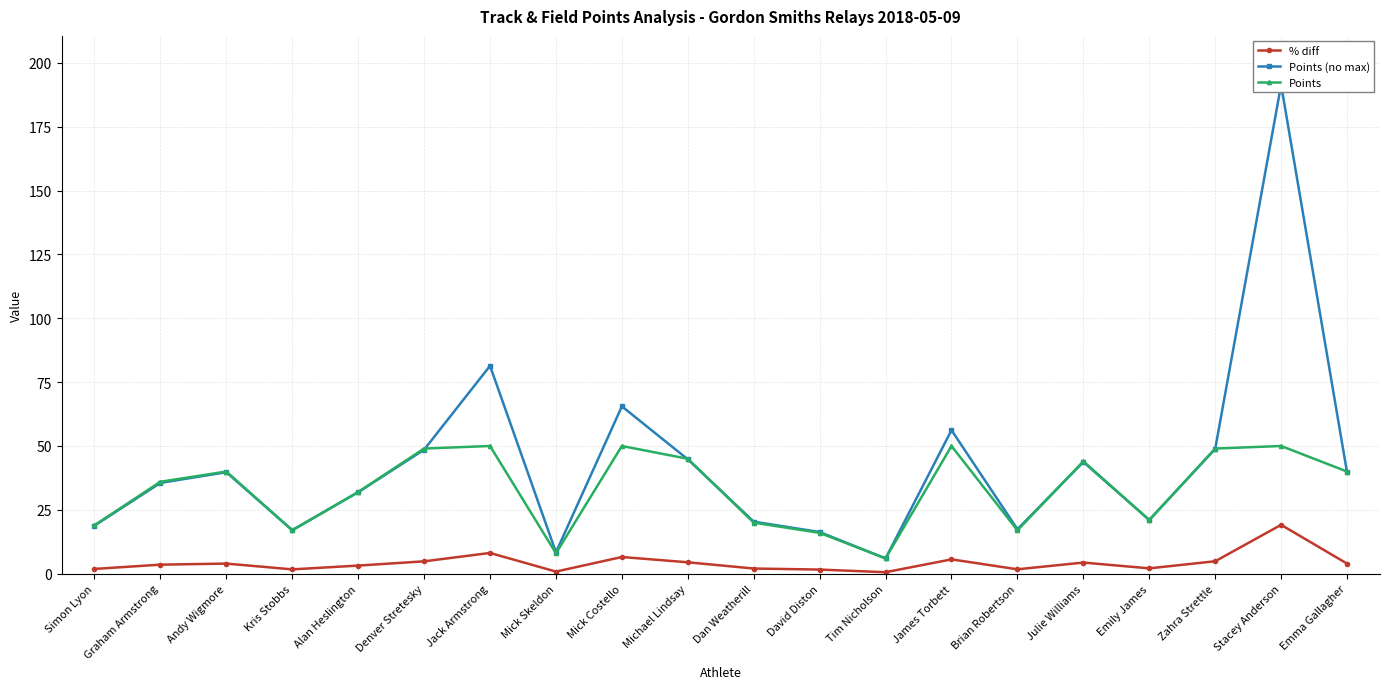

At Julie Williams, list the series in order from smallest to largest.

% diff, Points (no max), Points